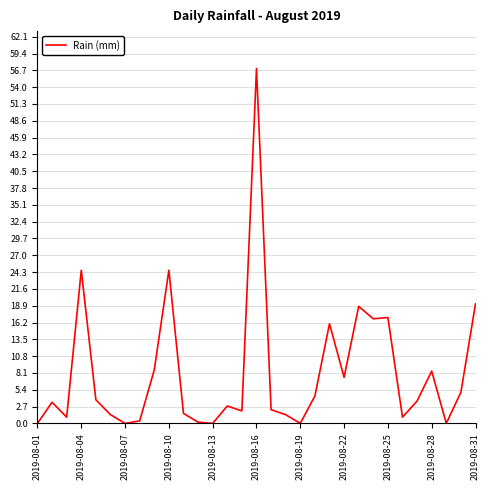

What is the maximum value shown in the chart?

57.0